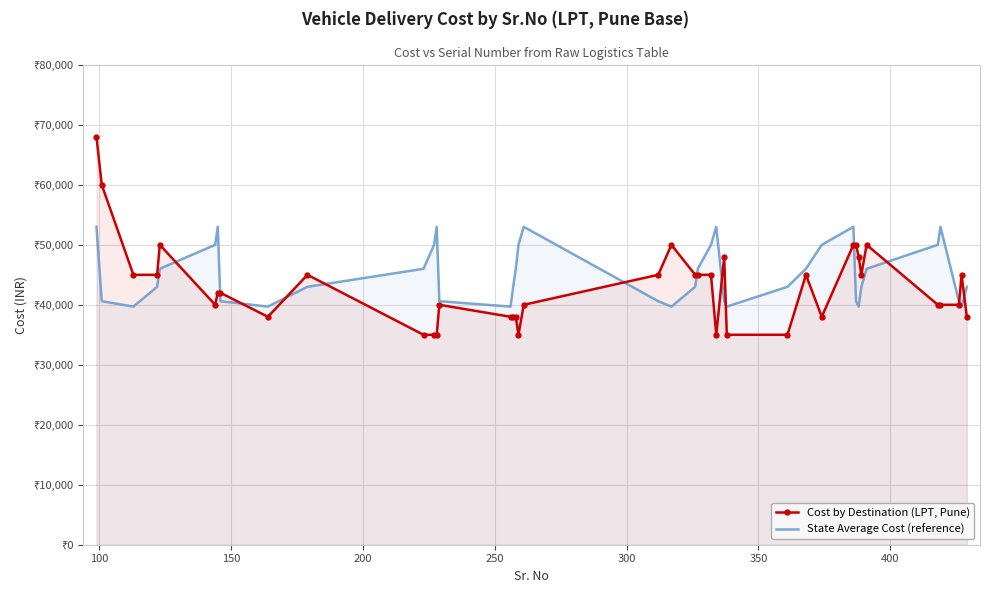

What are all the series names shown in the legend?

Cost by Destination (LPT, Pune), State Average Cost (reference)